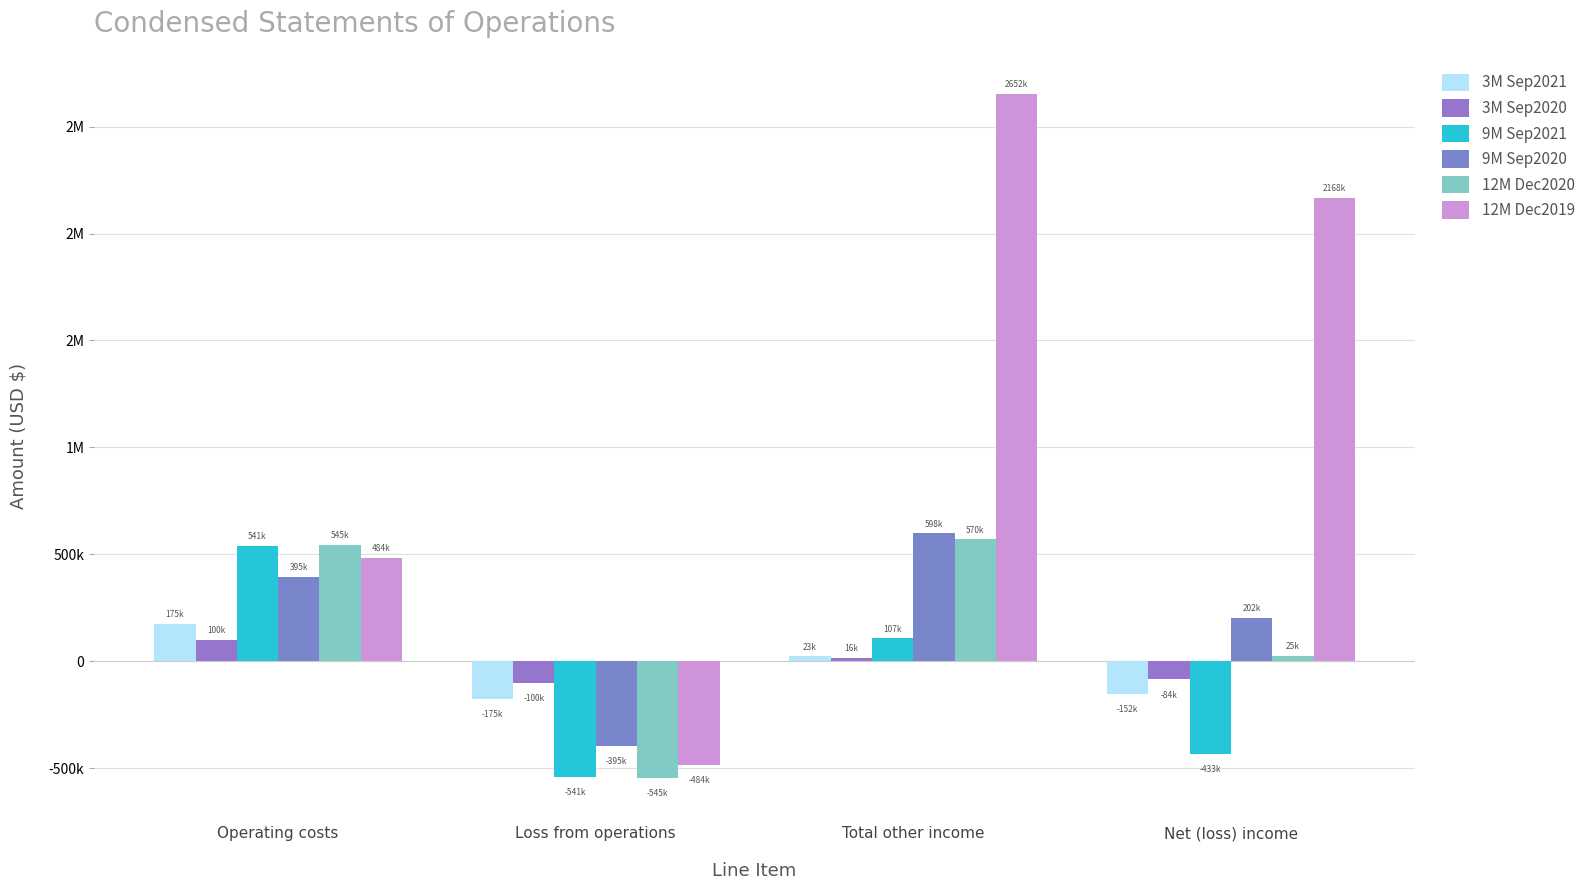

What is the average value of the 12M Dec2019 series?

1205137